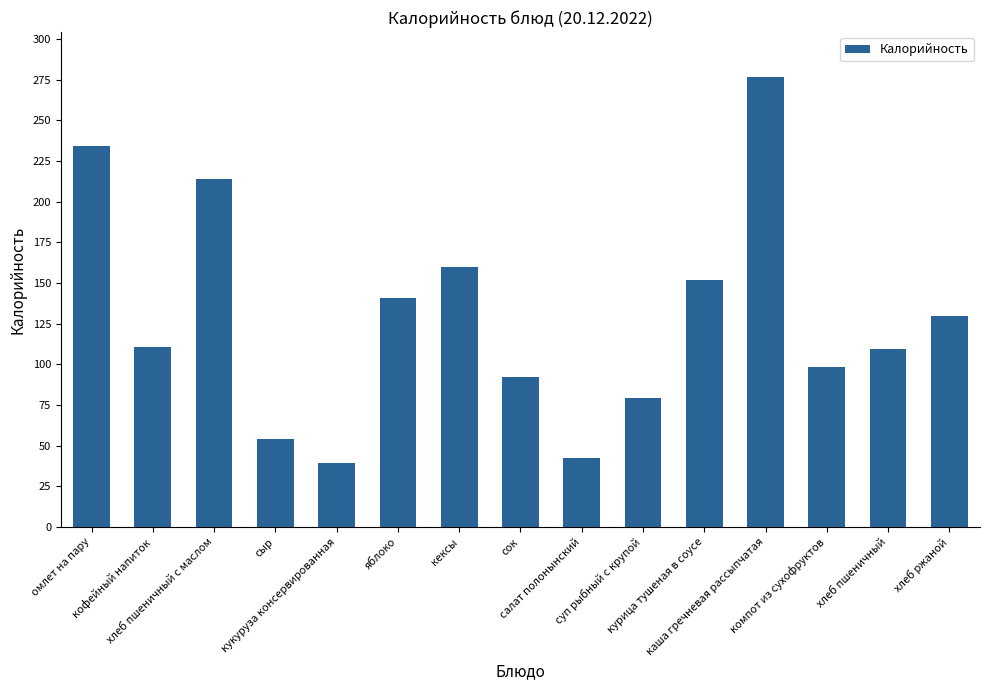

How many series are shown in this chart?

1